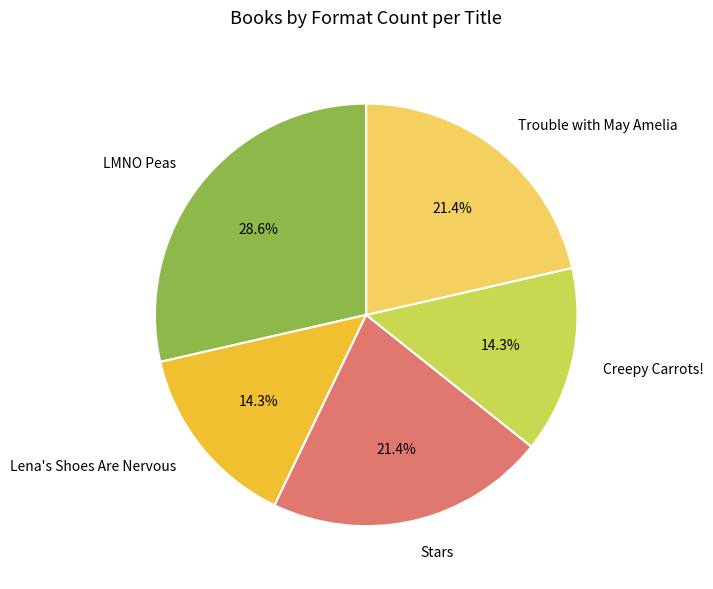

Does Creepy Carrots! represent more than half of the total?

No